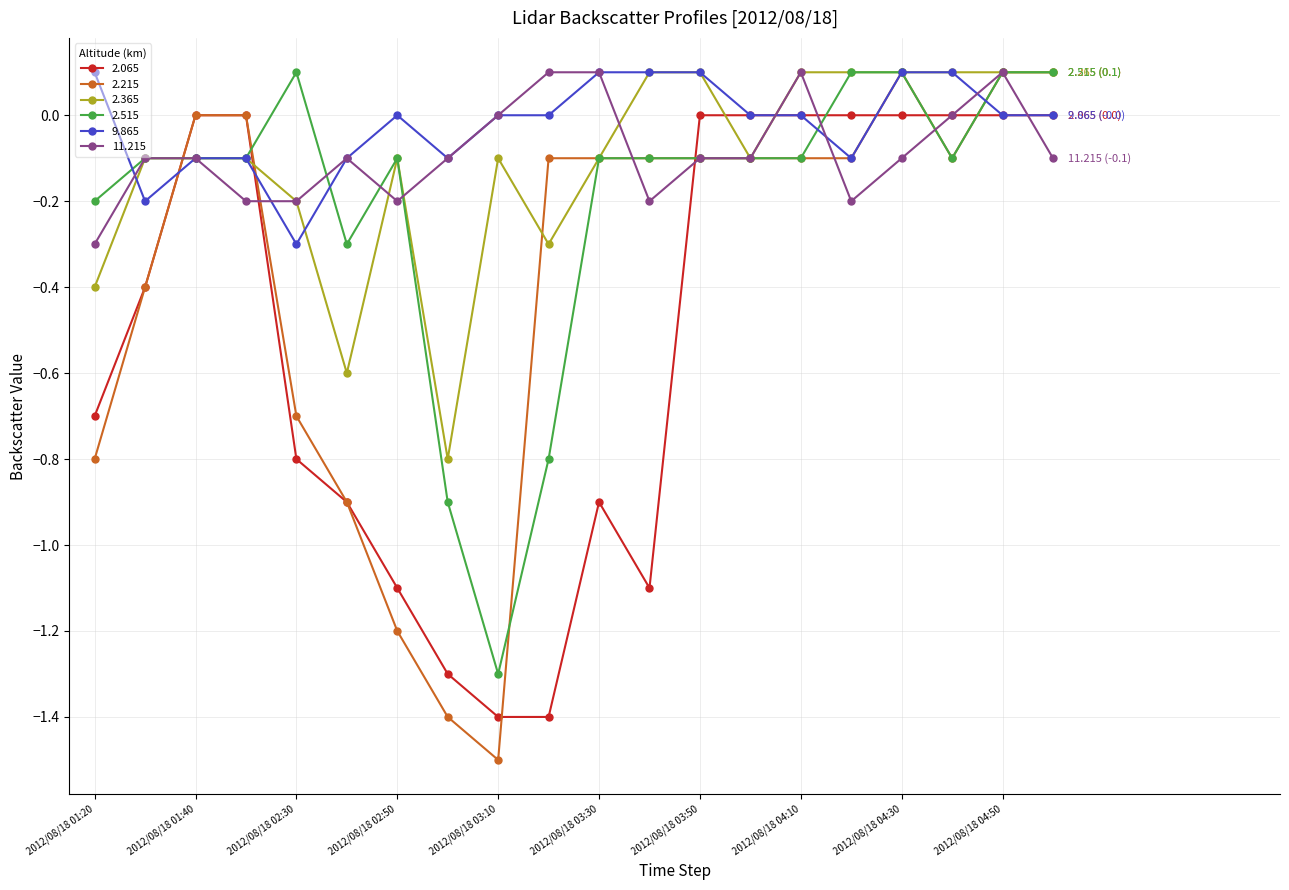

Which series has the widest spread of values?

2.215